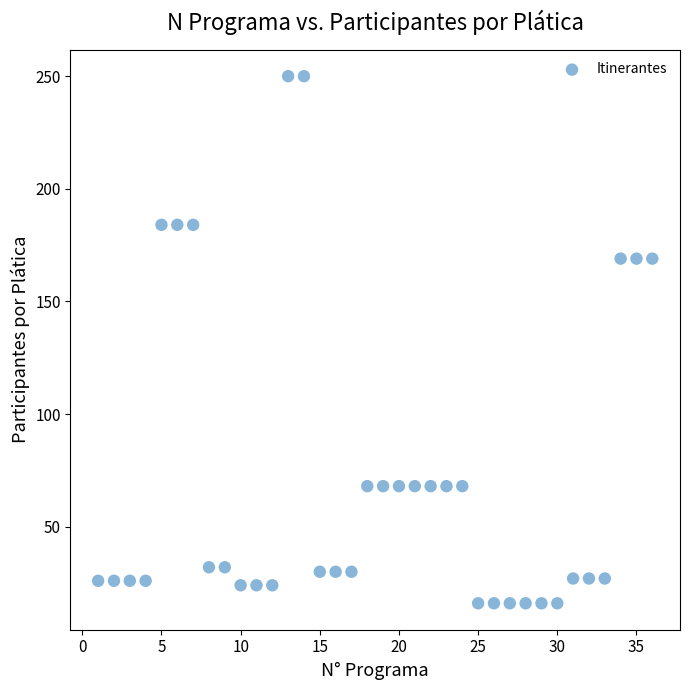

What is the range of Y values (max minus min)?

234